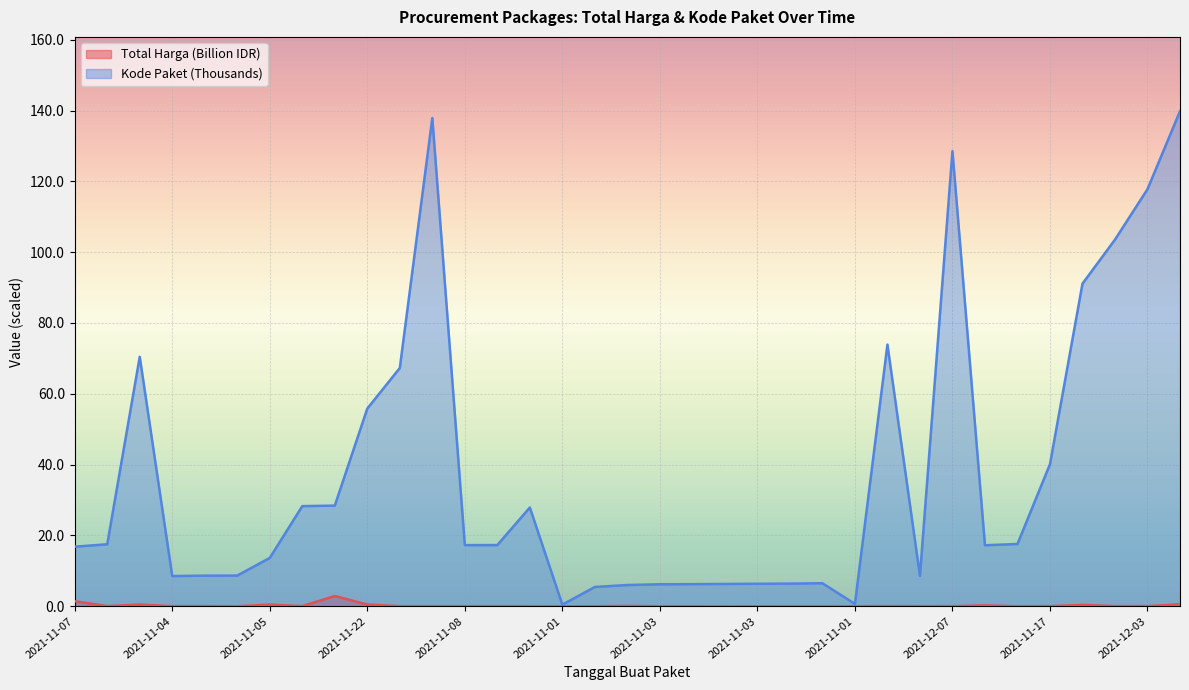

What are all the series names shown in the legend?

Total Harga (Billion IDR), Kode Paket (Thousands)